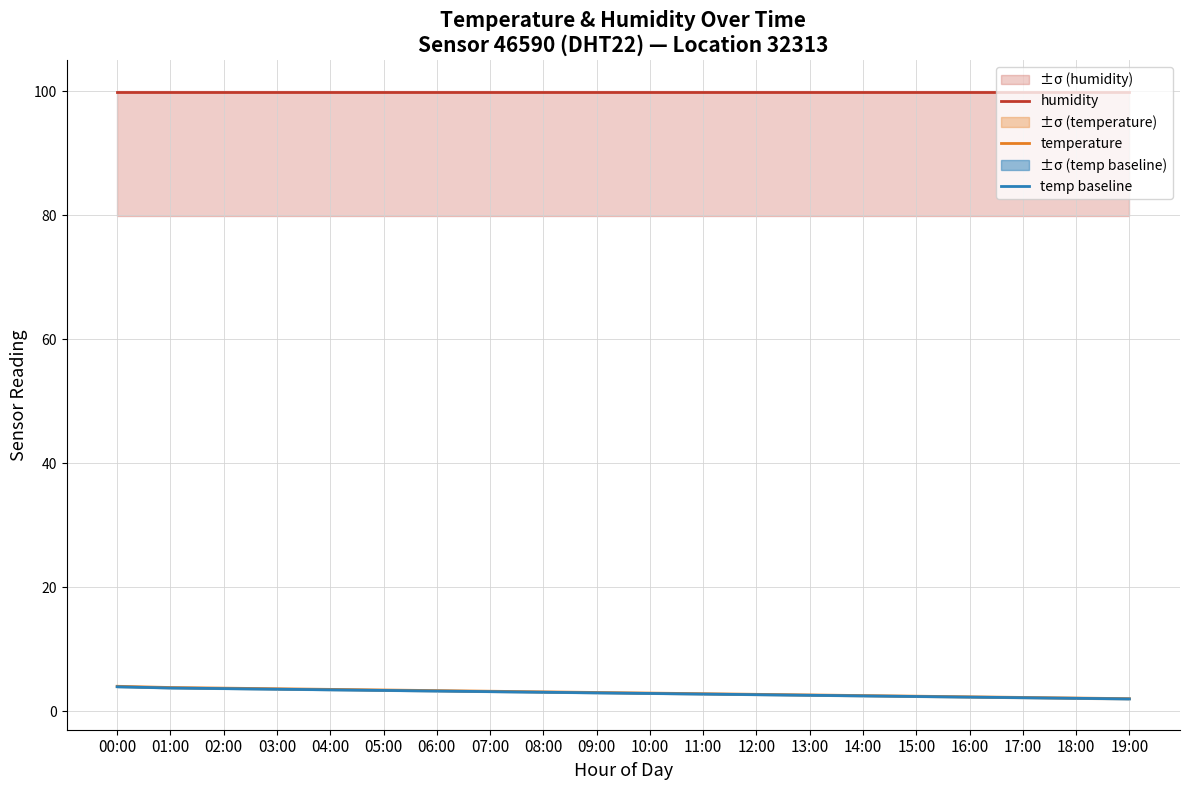

True or false: temperature has more than 1 interior local peaks.

False